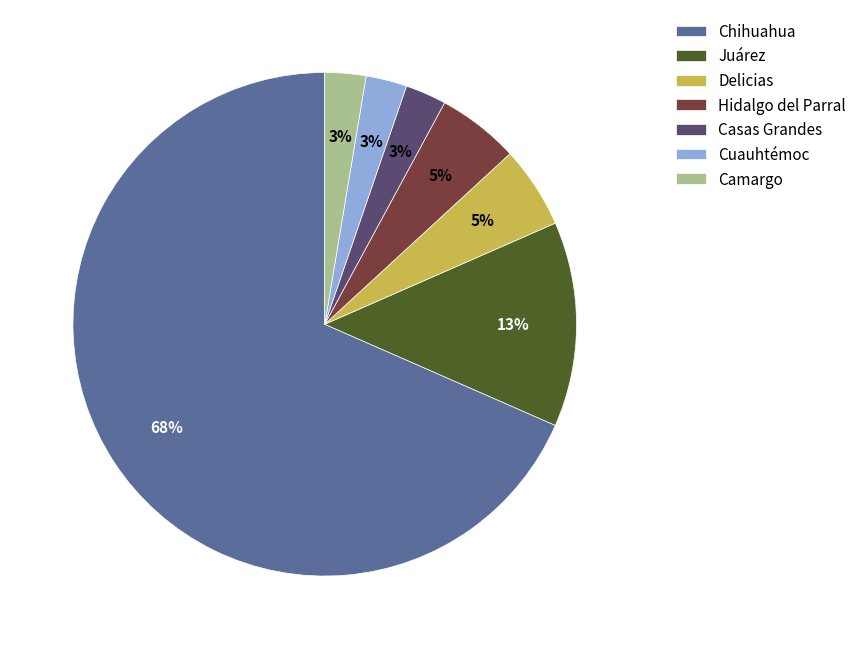

The Juárez slice represents 13% of the pie. True or false?

True